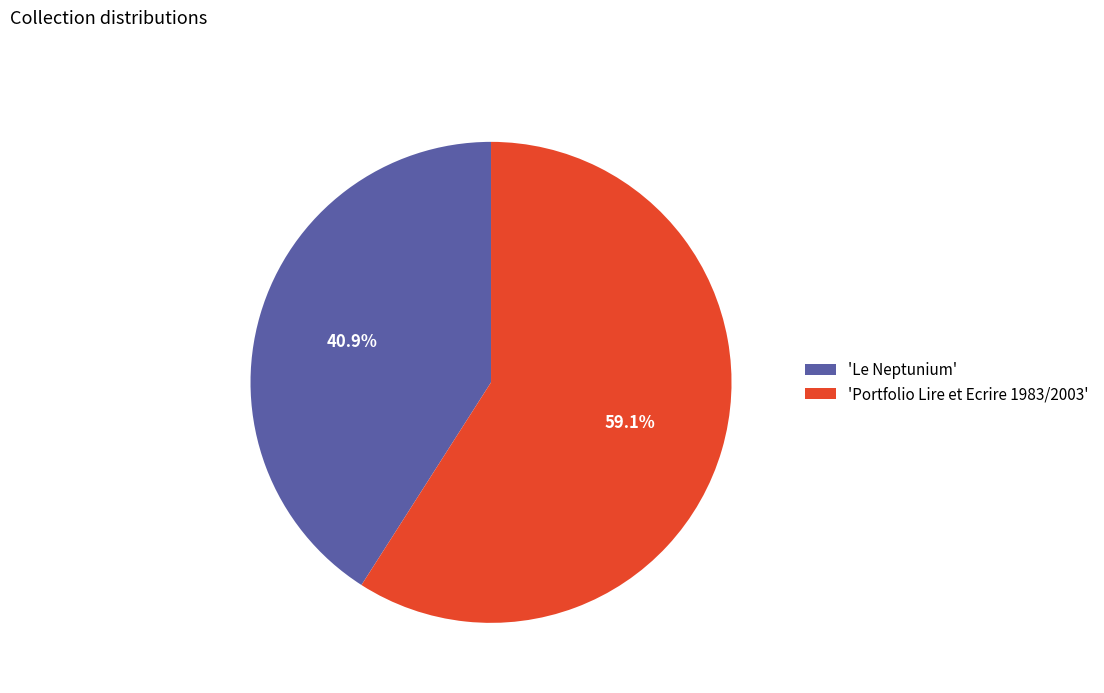

Which category has the smallest portion of the pie?

'Le Neptunium'